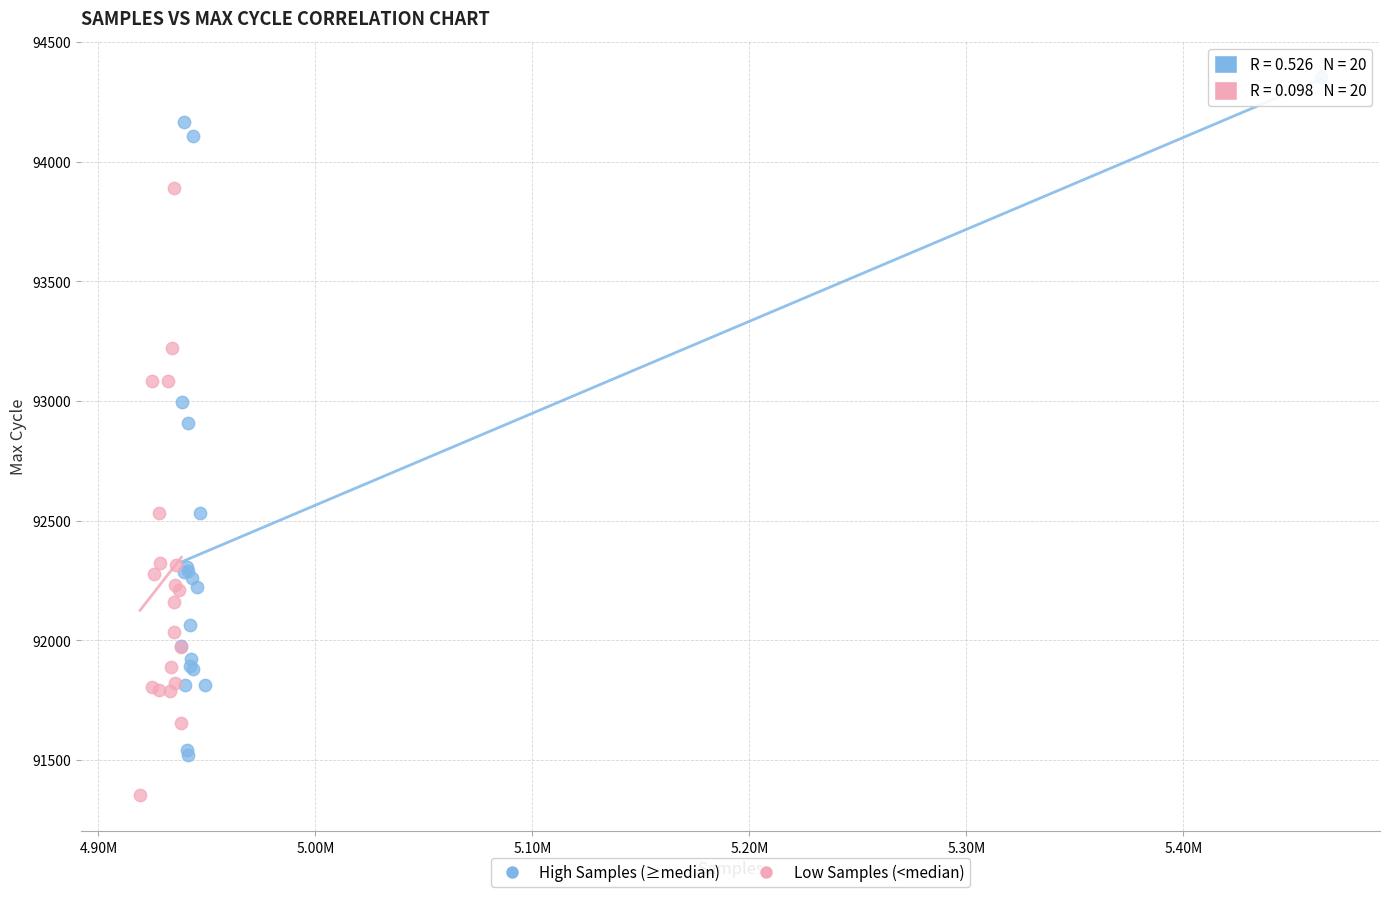

Which series has the largest Y range (max minus min)?

High Samples (≥median)